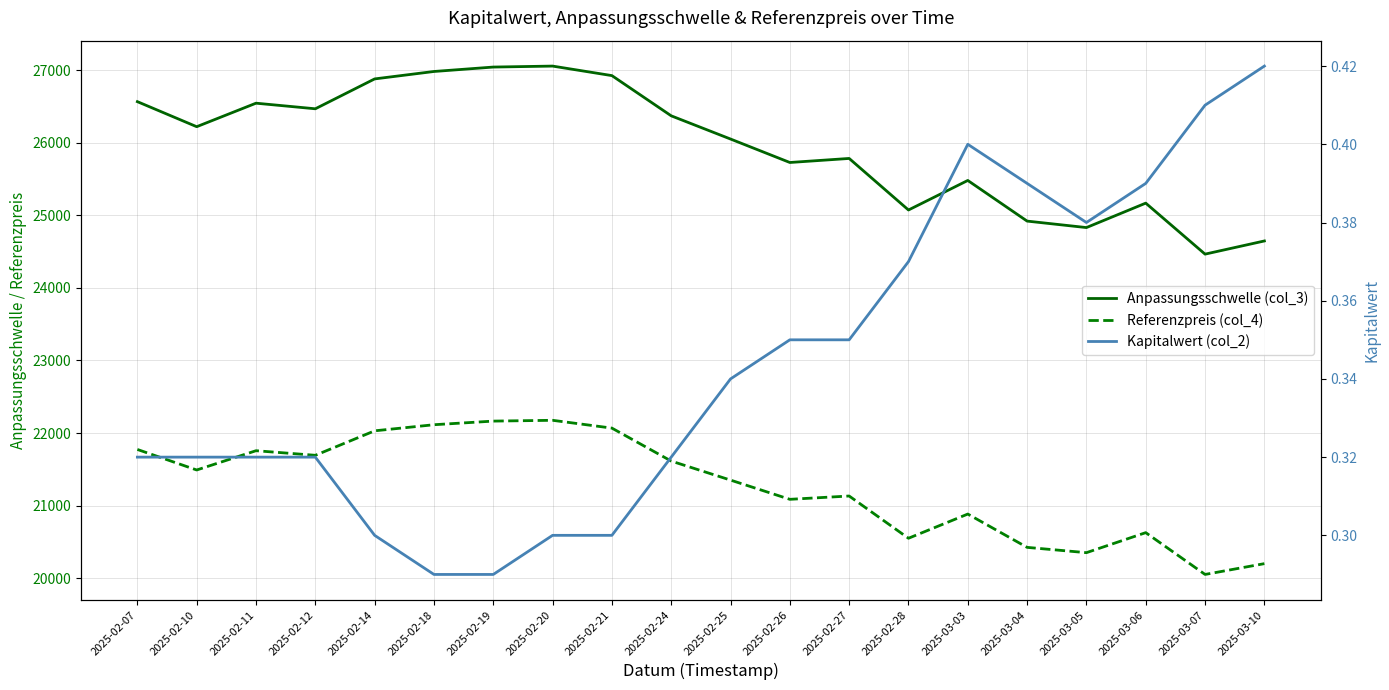

True or false: Anpassungsschwelle (col_3) and Referenzpreis (col_4) intersect in this chart.

False